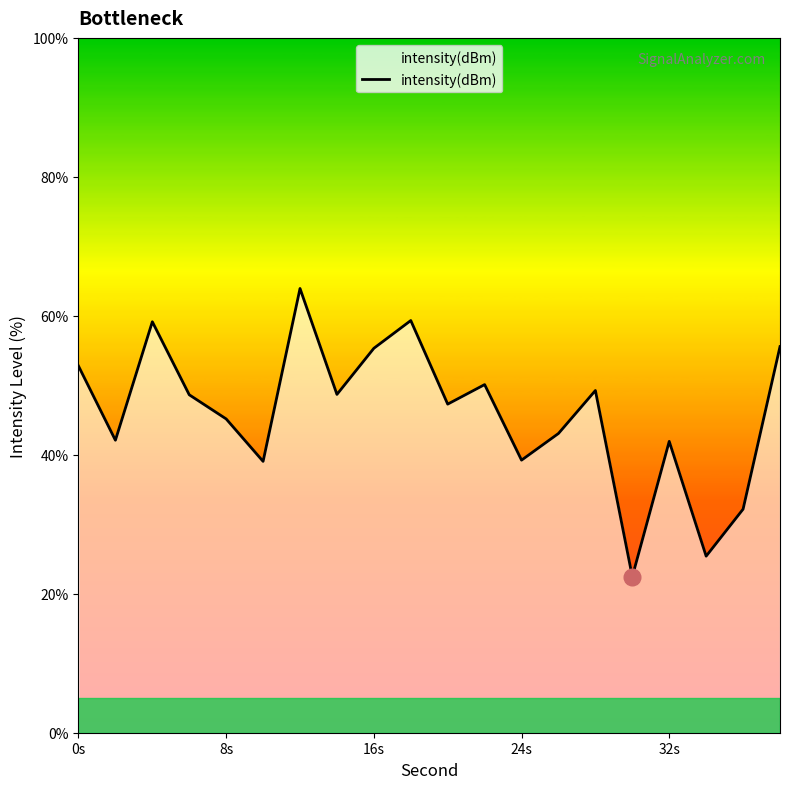

What is the difference between the maximum and minimum values?

41.5